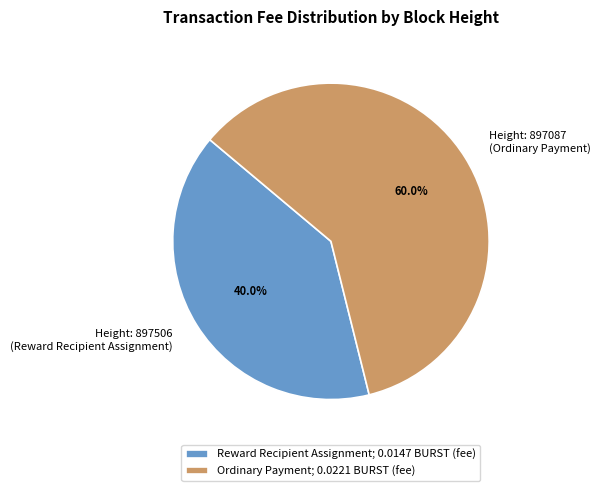

How many slices are in this pie chart?

2